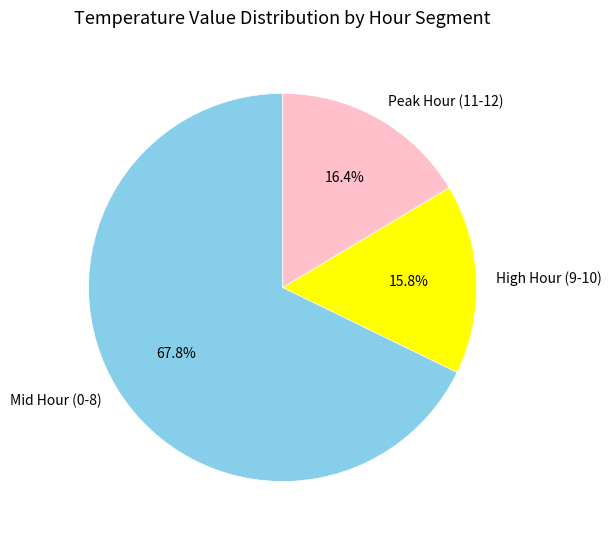

Does any single category account for the majority?

Yes